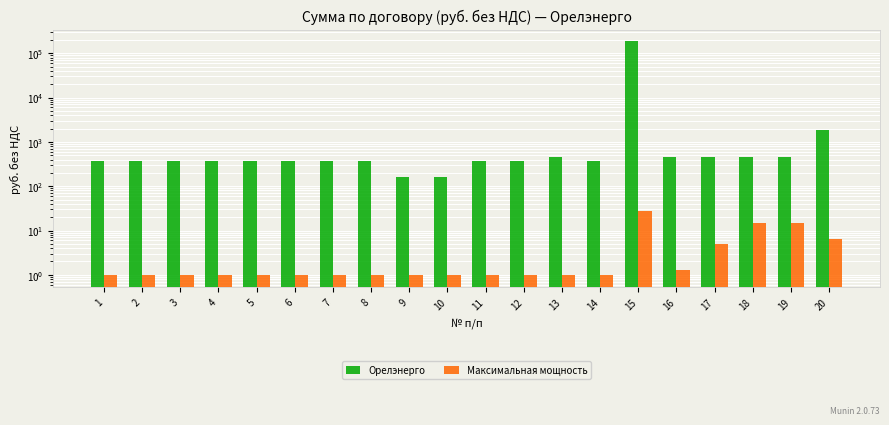

How many values in the Орелэнерго series are below 379?

2